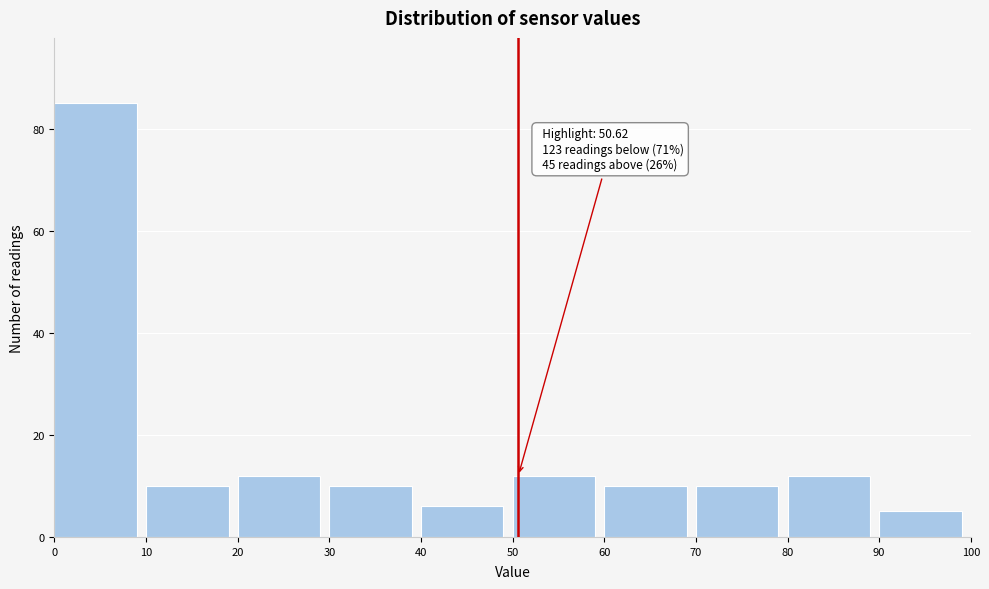

Over which range of the x-axis is the bar tallest?

0 to 10